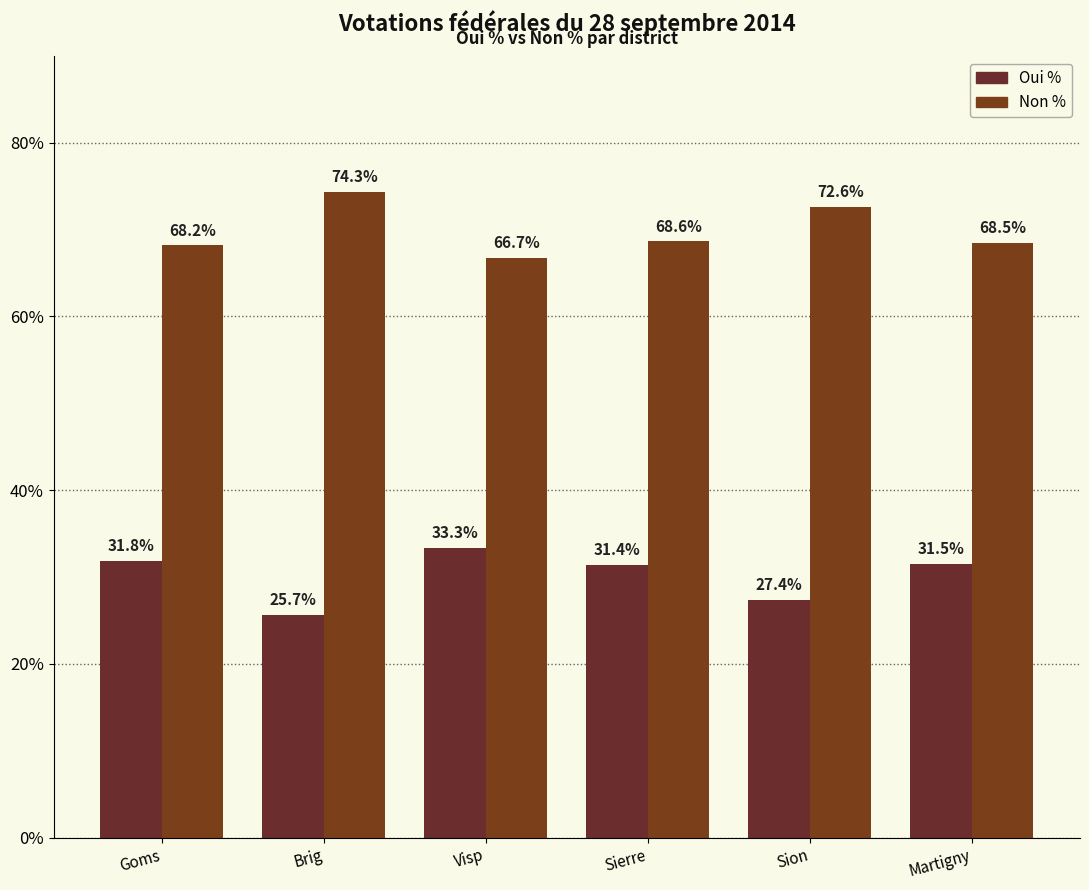

What position from the left is Martigny?

6